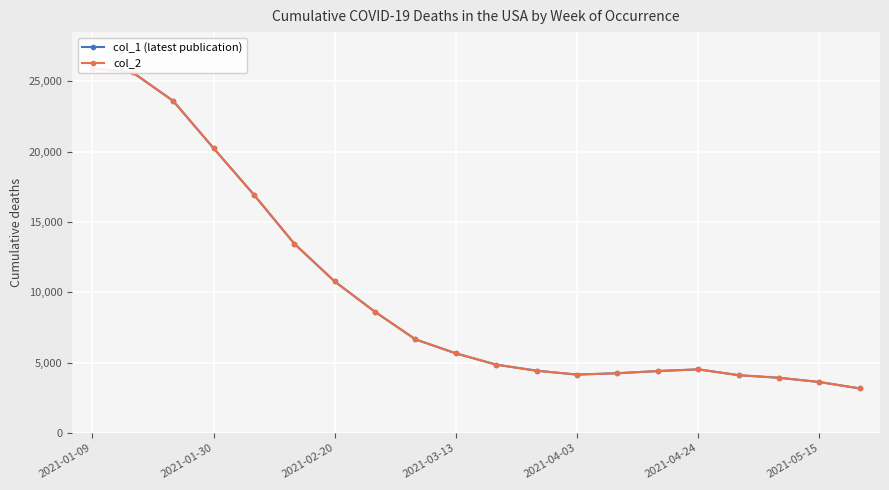

What is the maximum value shown in the chart?

25918